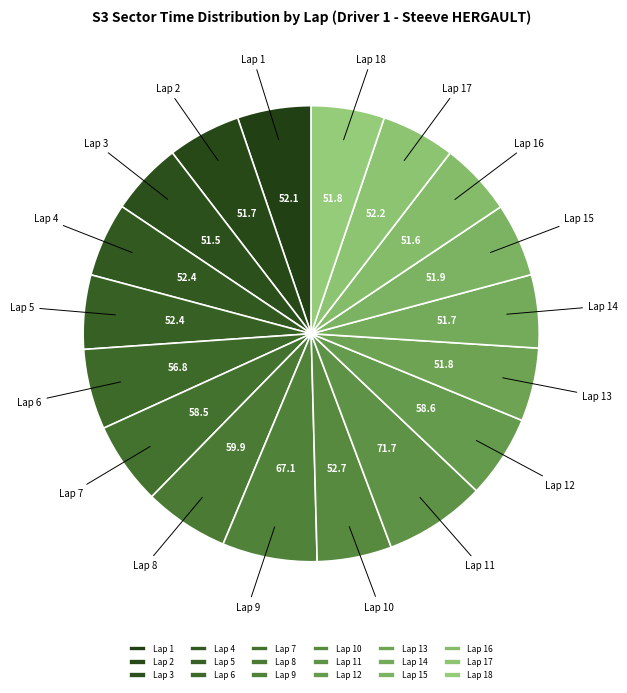

Does Lap 16 represent more than half of the total?

No